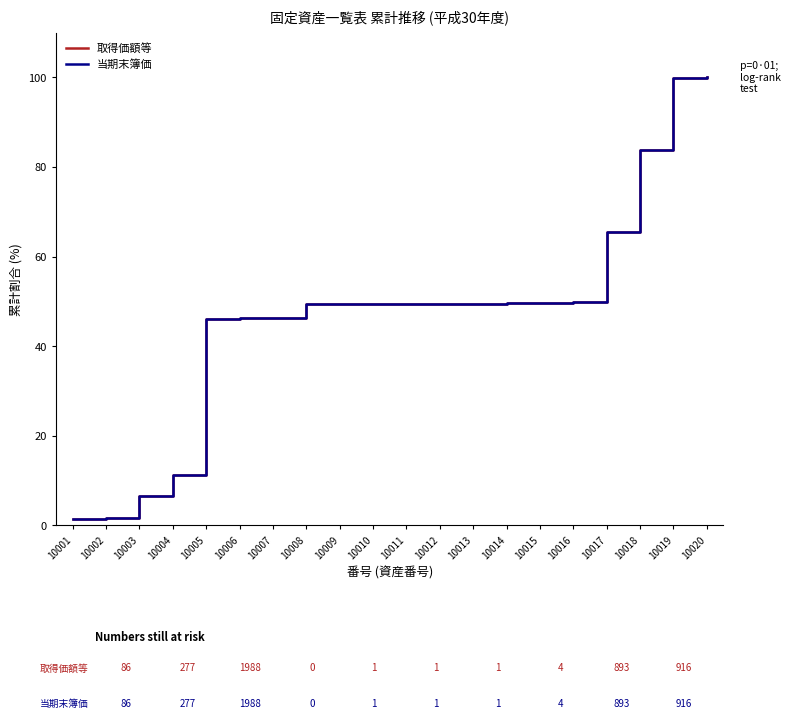

The 当期末簿価 series shows 6.5 at 10003. True or false?

True